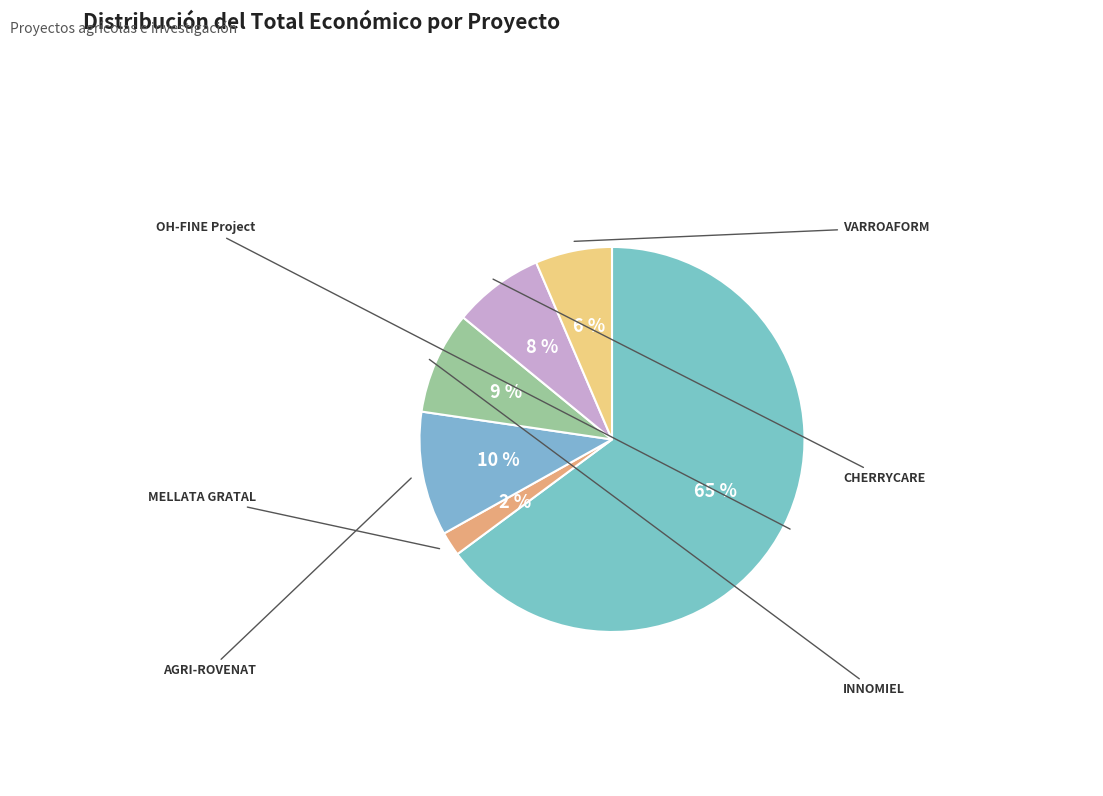

To the nearest percent, what percentage of the pie is INNOMIEL?

9%